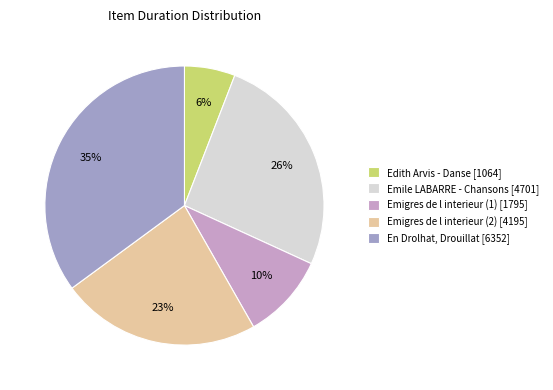

Count the number of slices in the pie.

5